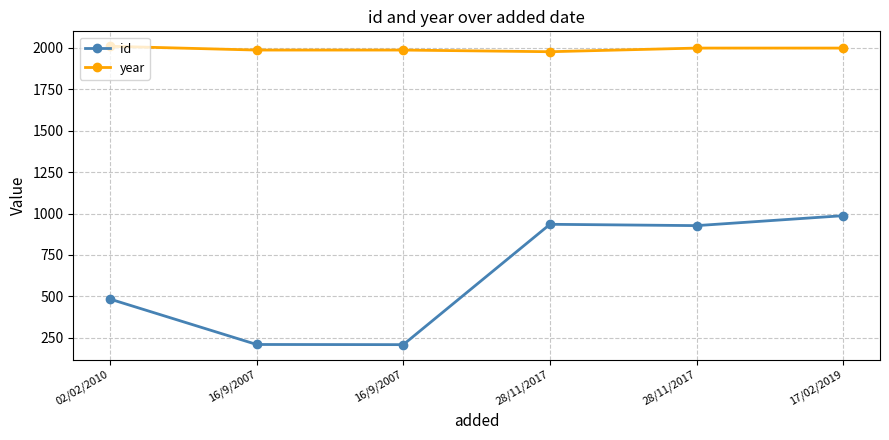

Does the chart have visible grid lines?

Yes